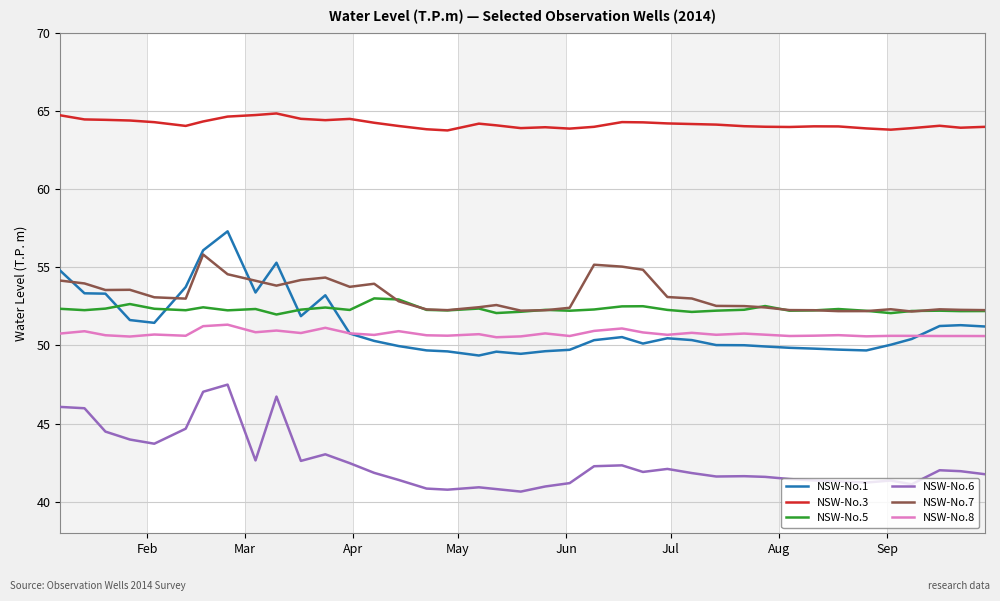

Which series has the largest total across all categories?

NSW-No.3